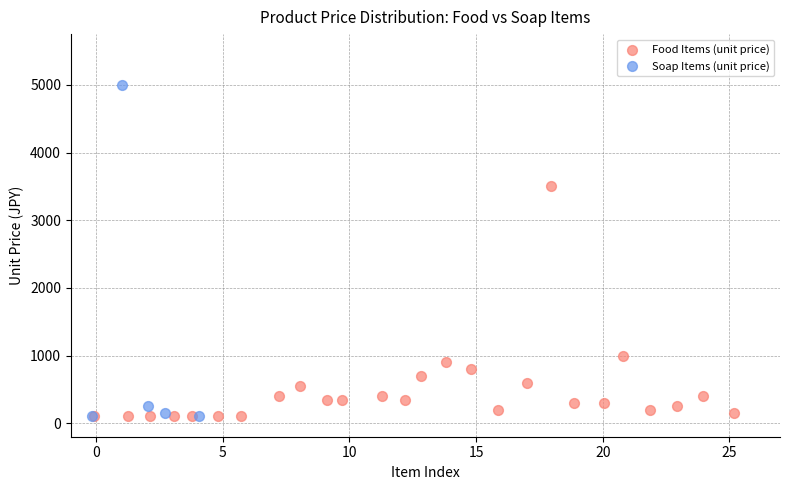

Which series has the largest Y range (max minus min)?

Soap Items (unit price)